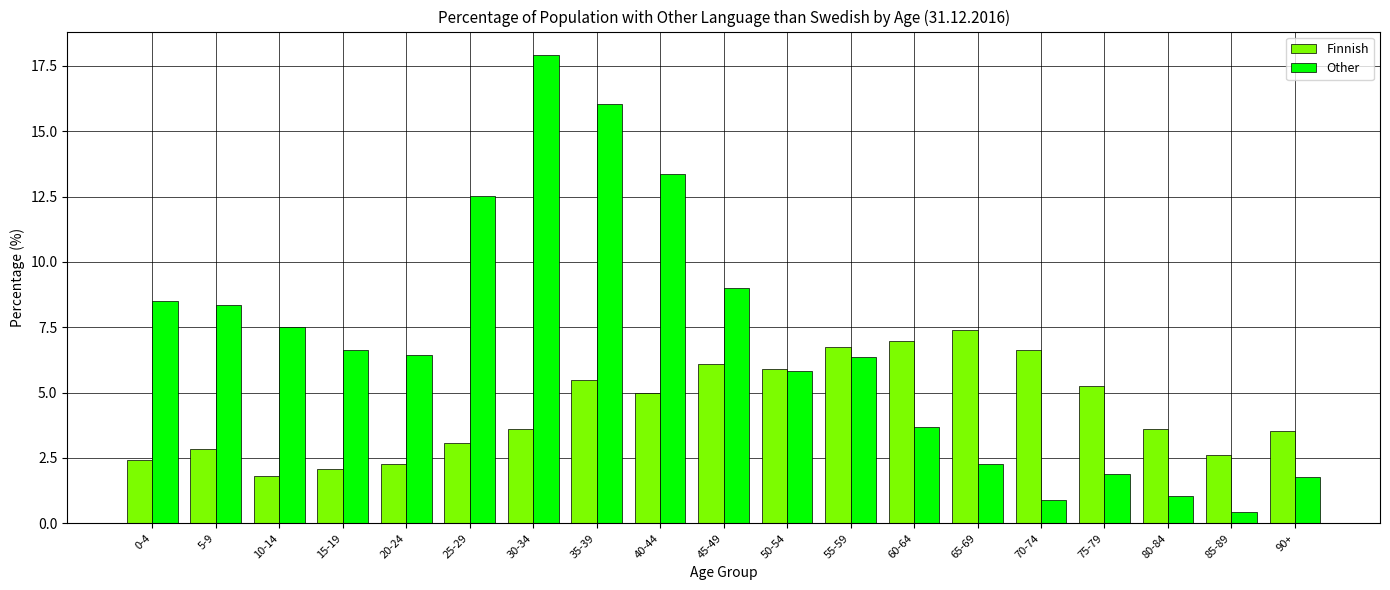

Which series has the largest range (max minus min)?

Other